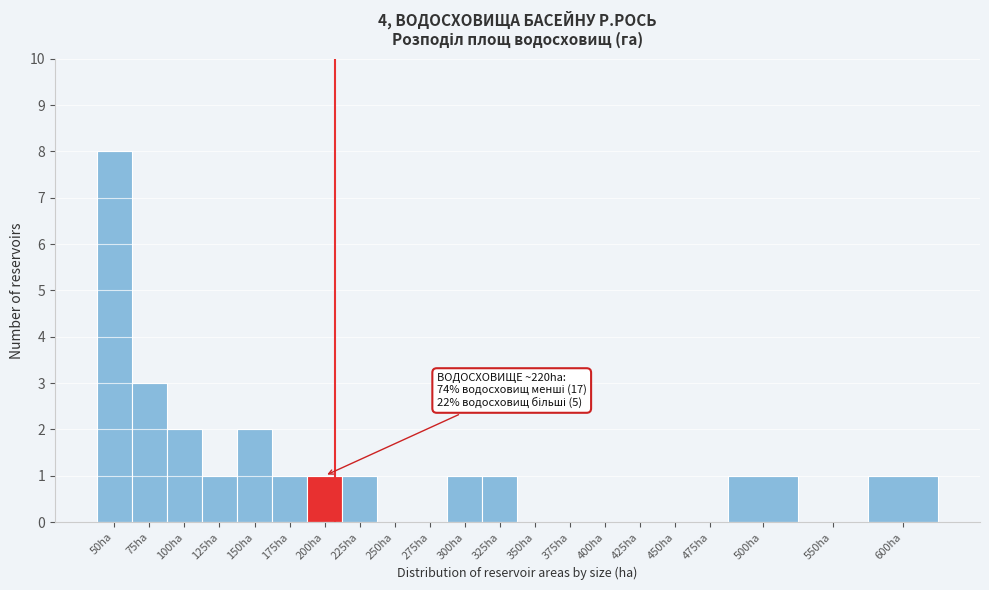

Reading left to right, list all the values displayed in this chart.

50ha=8	75ha=3	100ha=2	125ha=1	150ha=2	175ha=1	200ha=1	225ha=1	250ha=0	275ha=0	300ha=1	325ha=1	350ha=0	375ha=0	400ha=0	425ha=0	450ha=0	475ha=0	500ha=1	550ha=0	600ha=1